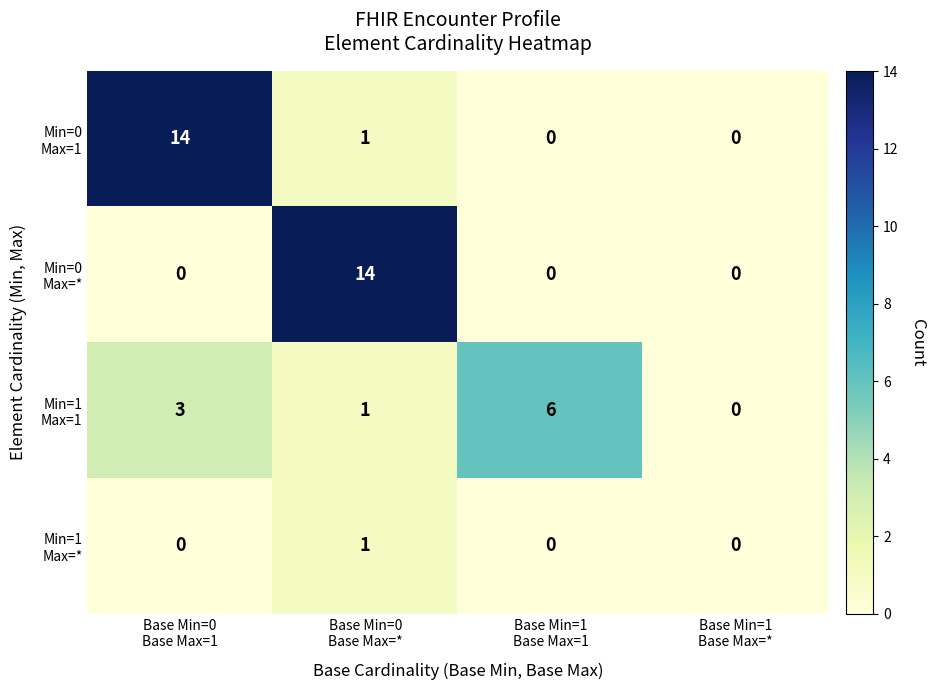

At how many categories does at least one series exceed 3?

3